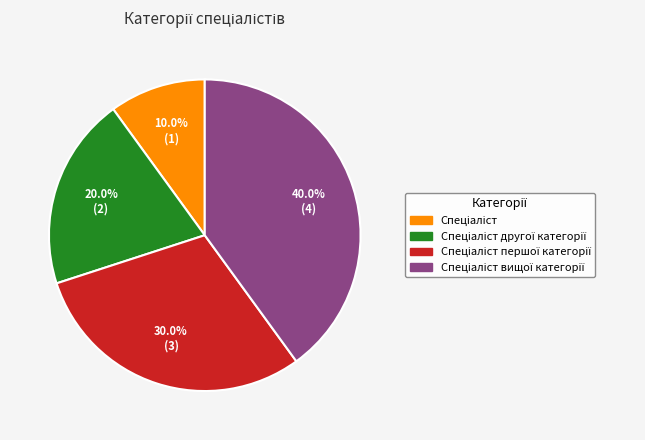

Does any single category account for the majority?

No